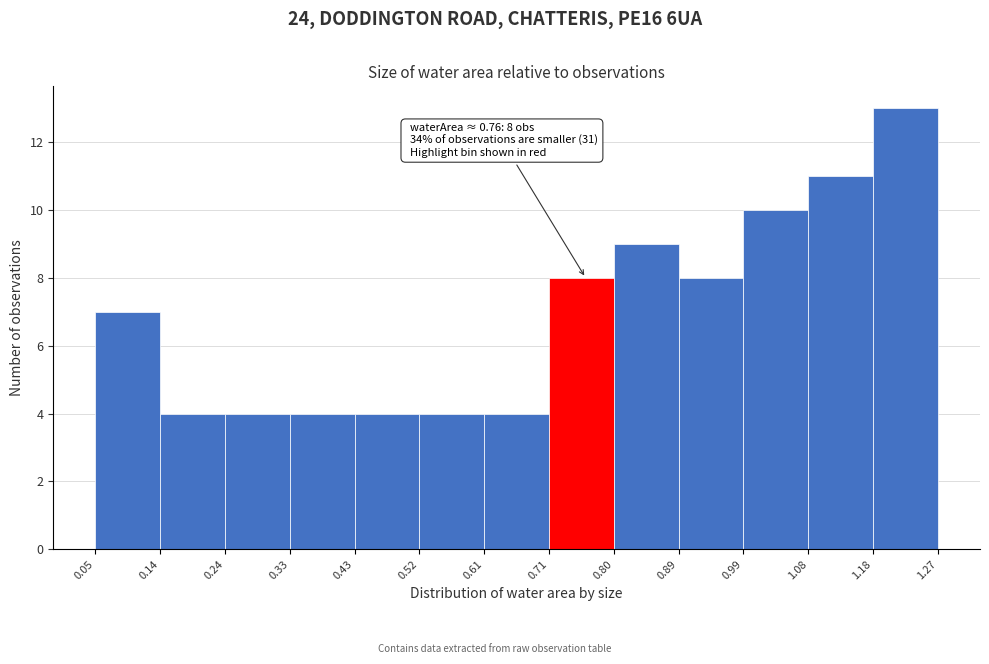

Over which range of the x-axis is the bar tallest?

1.18 to 1.27